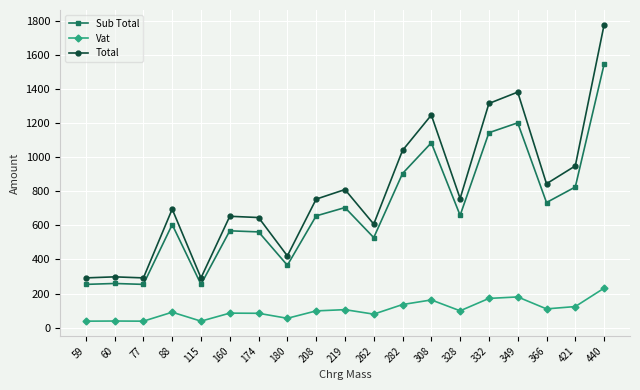

What is the greatest value displayed?

1776.5